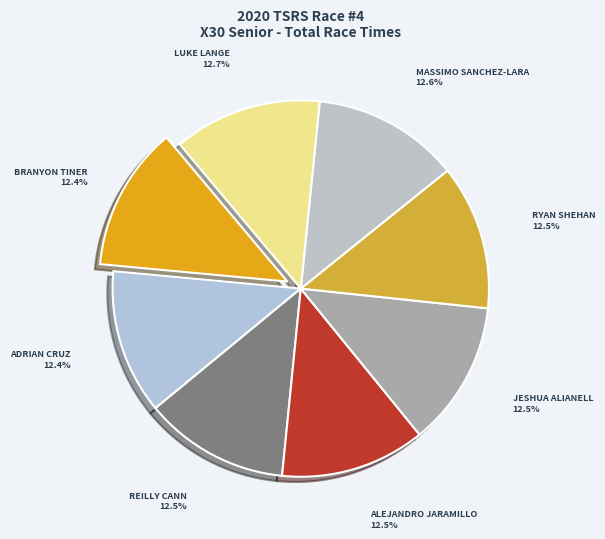

How many segments does this pie chart have?

8